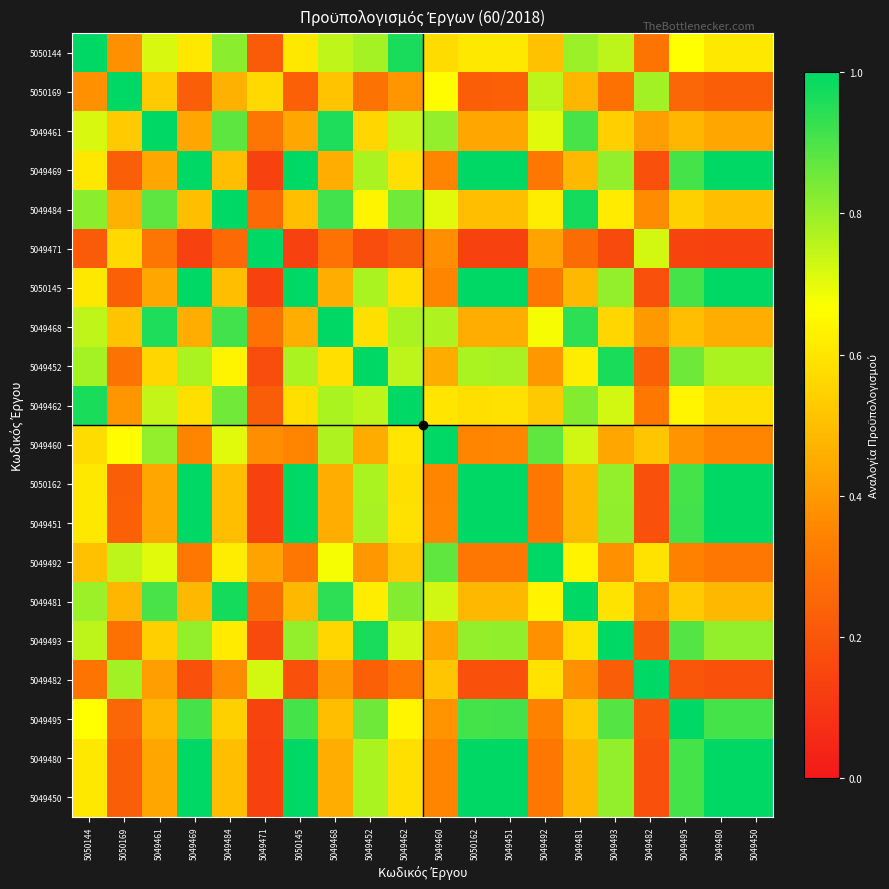

What is the total value across all series at 5049461?

12.2